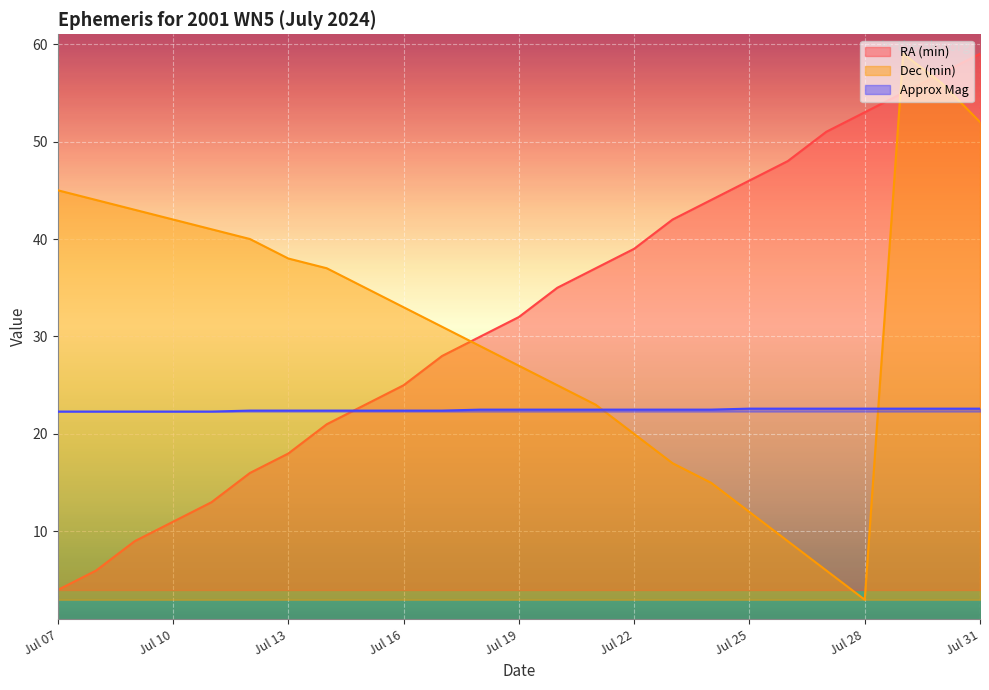

True or false: Approx Mag and Dec (min) cross at least once.

True